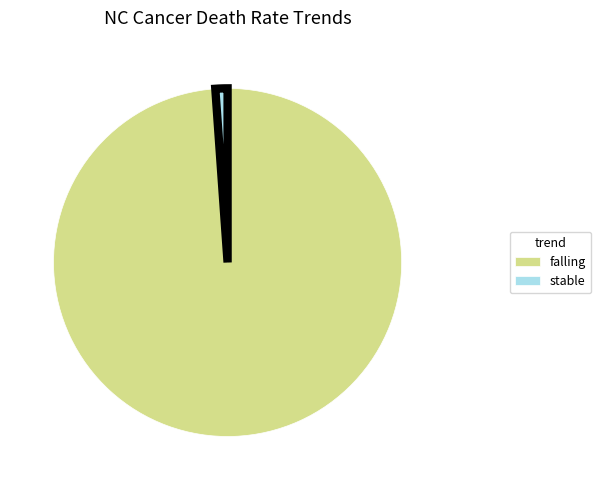

Which slice is the largest?

falling